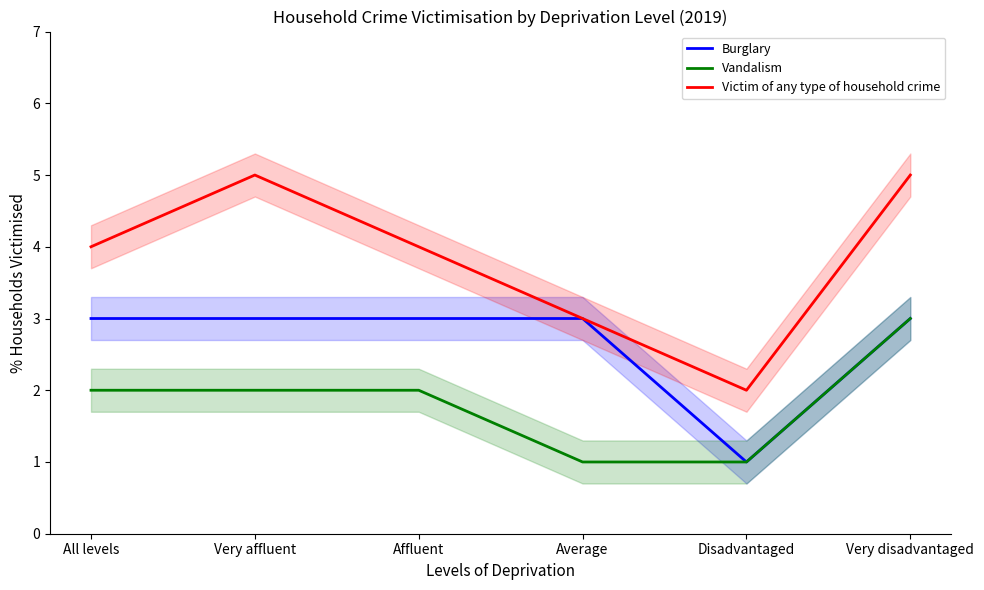

Reading left to right, what are all the values shown in this chart?

Burglary: 3	3	3	3	1	3
Vandalism: 2	2	2	1	1	3
Victim of any type of household crime: 4	5	4	3	2	5